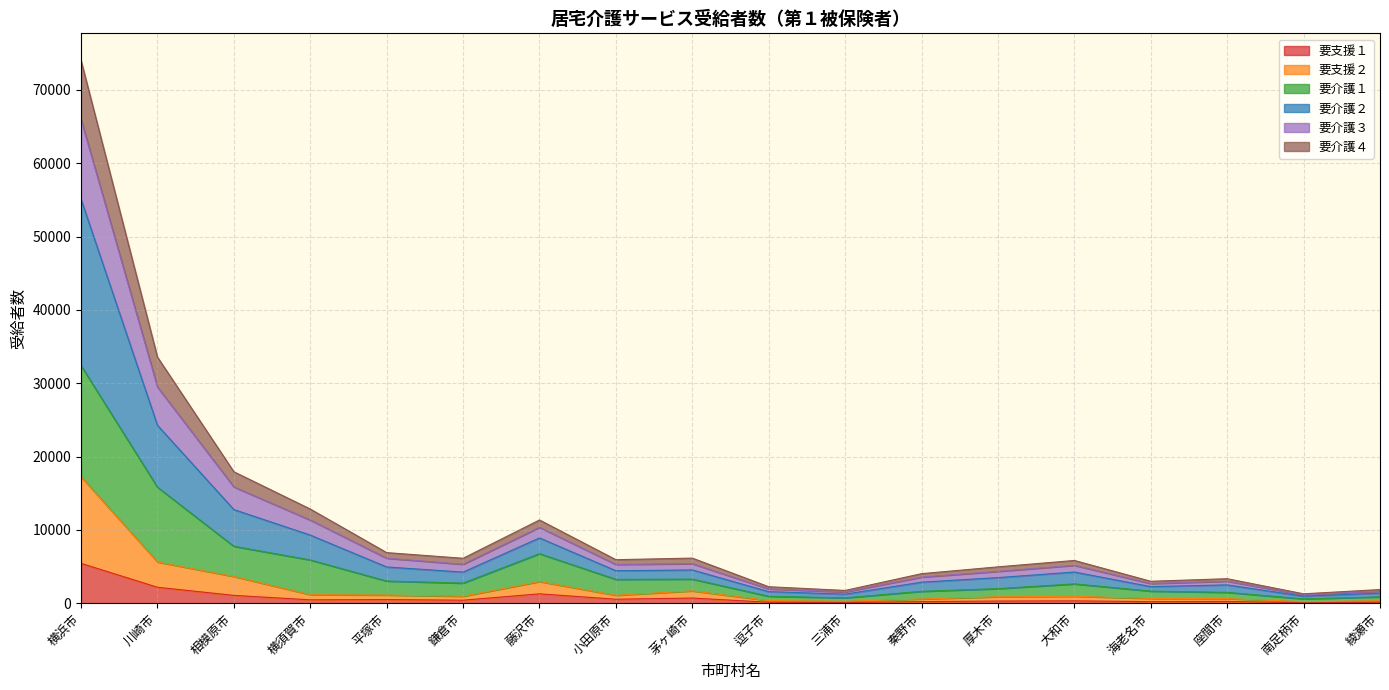

What is the value of the 要支援２ point at the 3rd from the left?

3641